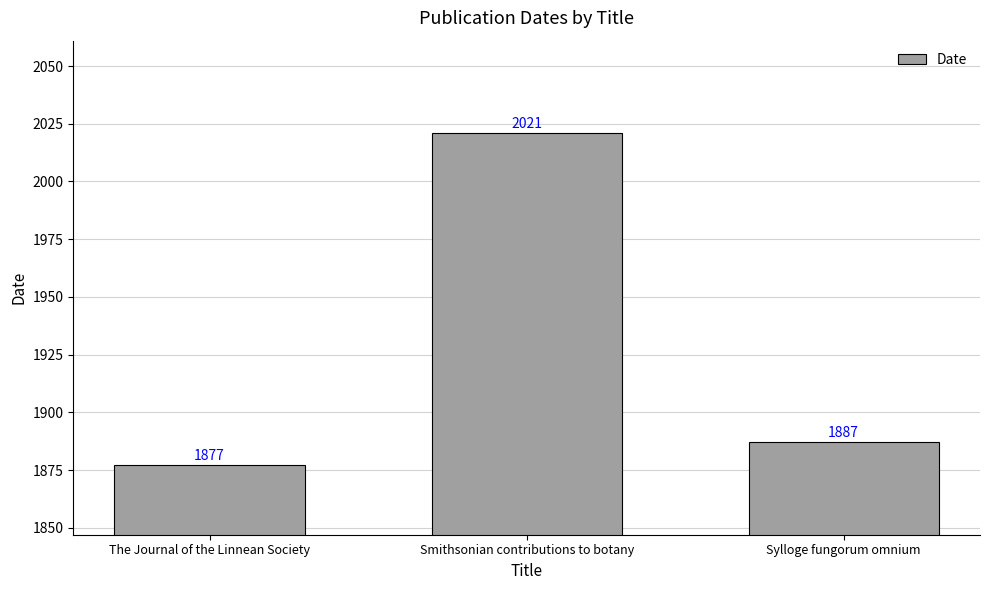

List the labels in order of value, largest first.

Smithsonian contributions to botany, Sylloge fungorum omnium, The Journal of the Linnean Society